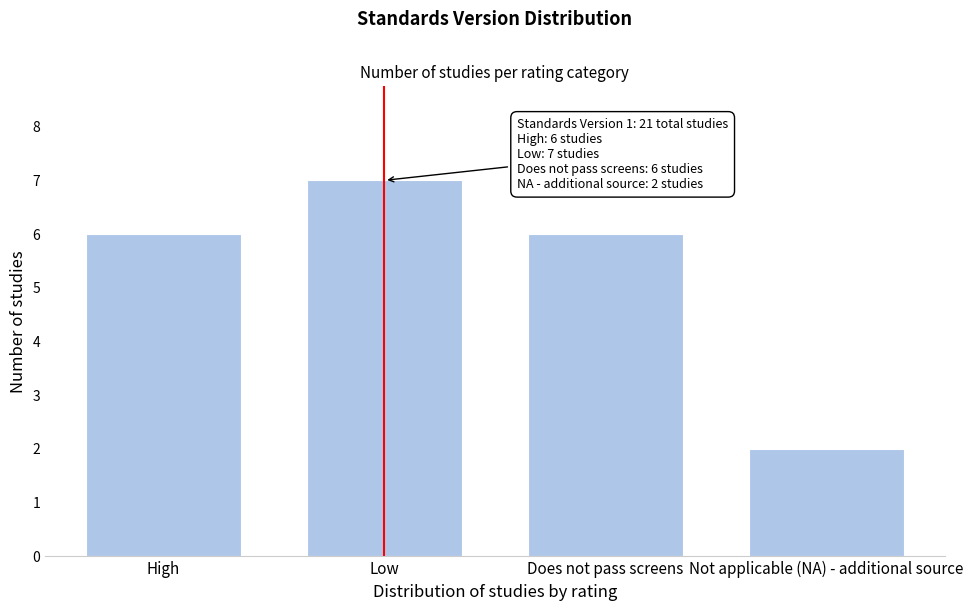

Reading right to left, extract all data points from this chart.

Not applicable (NA) - additional source=2	Does not pass screens=6	Low=7	High=6